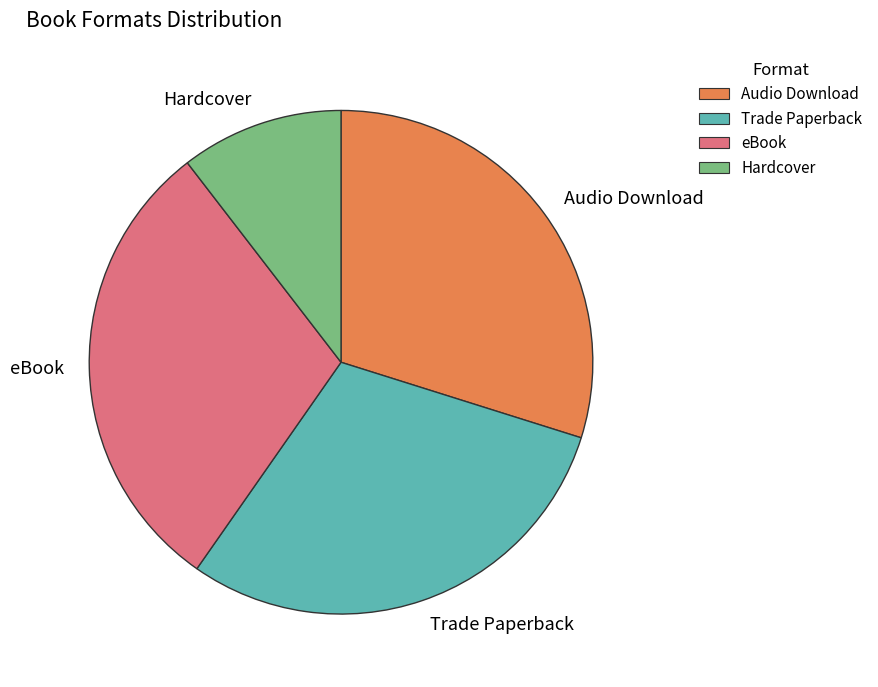

Which slice is the smallest?

Hardcover